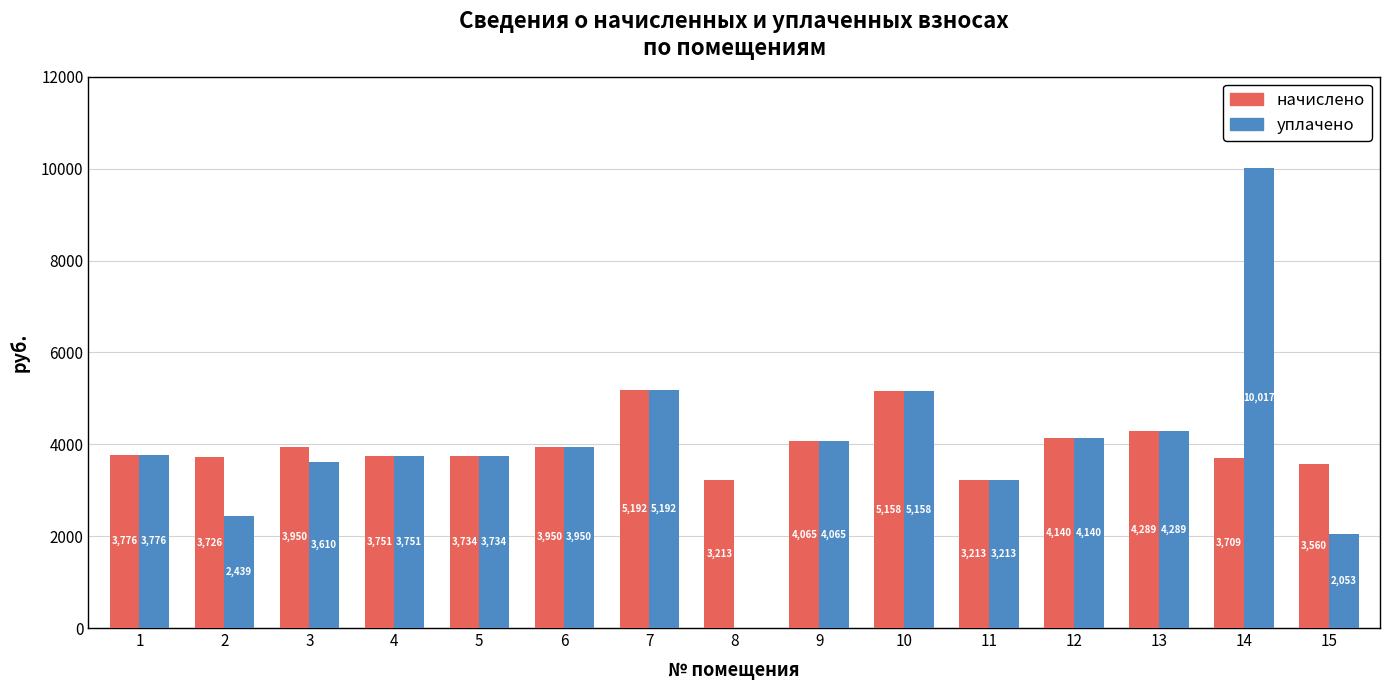

Count the number of categories in the chart.

15